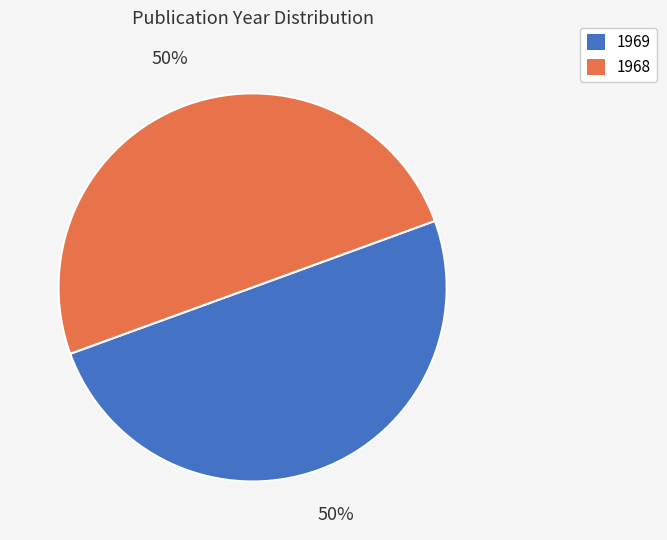

Approximately how many times larger is the value at 1969 compared to 1968?

1.0